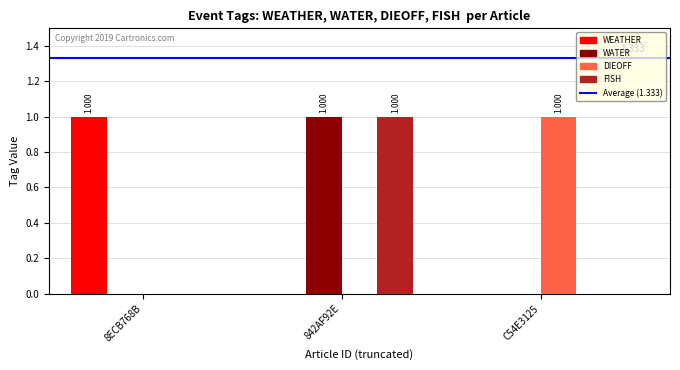

Is the value of DIEOFF at 8ECB768B greater than the value of WEATHER at 8ECB768B?

No